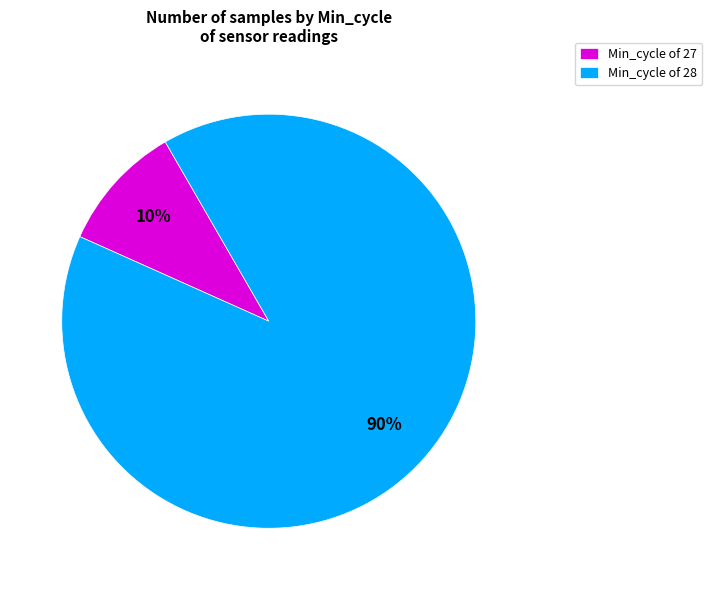

Is it true that Min_cycle of 27 is 1% of the pie?

False